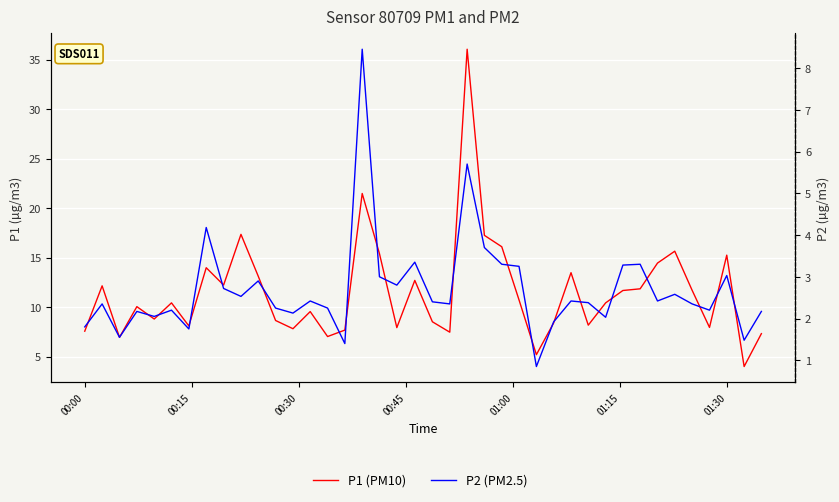

What is the difference between the maximum and second lowest values in the P1 (PM10) series?

30.8